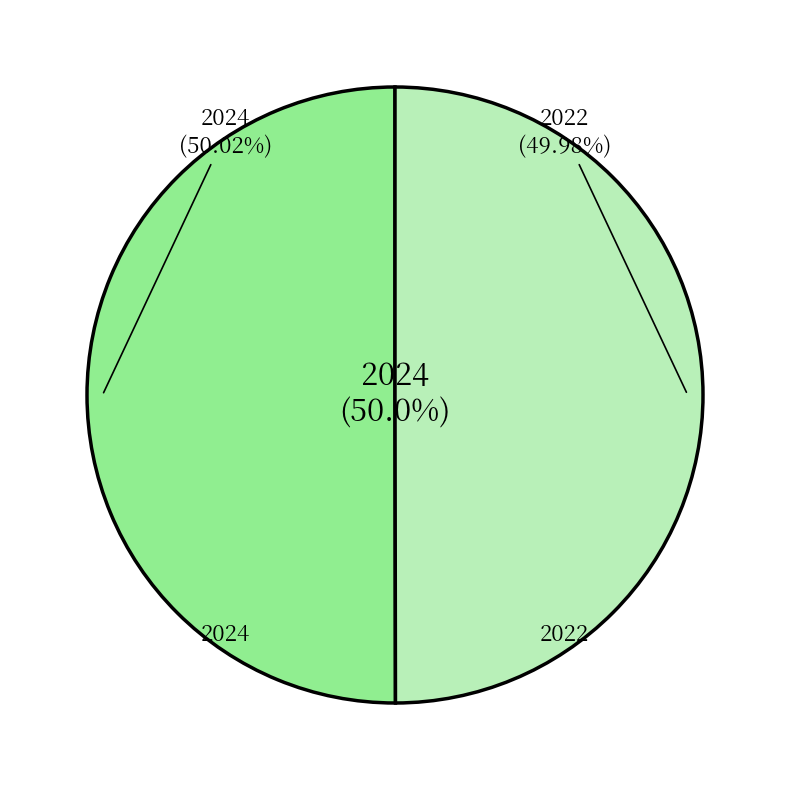

To the nearest percent, what is the combined percentage of 2022 and 2024?

100%